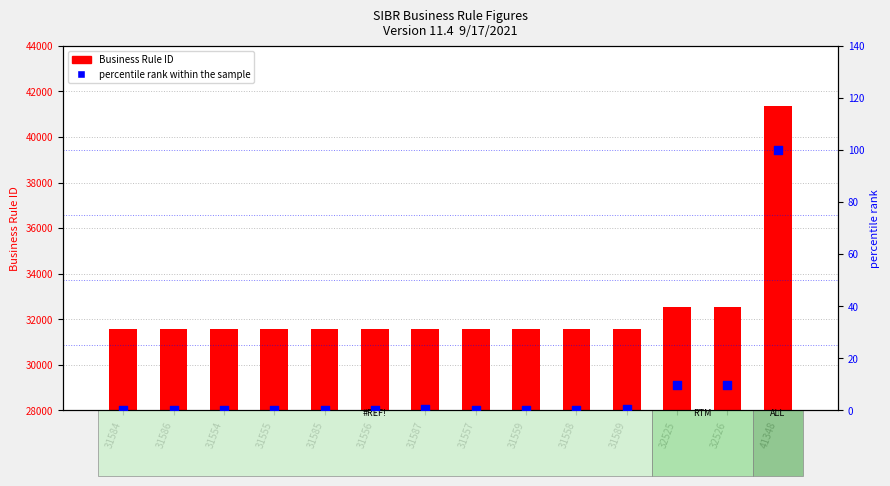

What are all the series names shown in the legend?

Business Rule ID, percentile rank within the sample